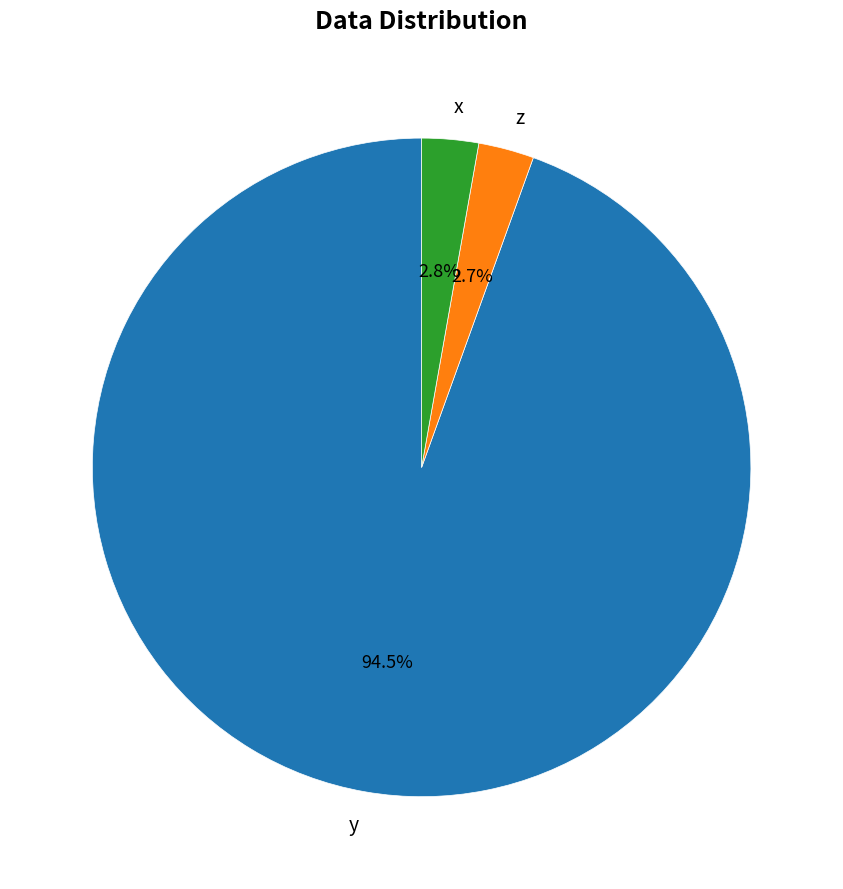

Do x and y together represent more than half of the pie?

Yes